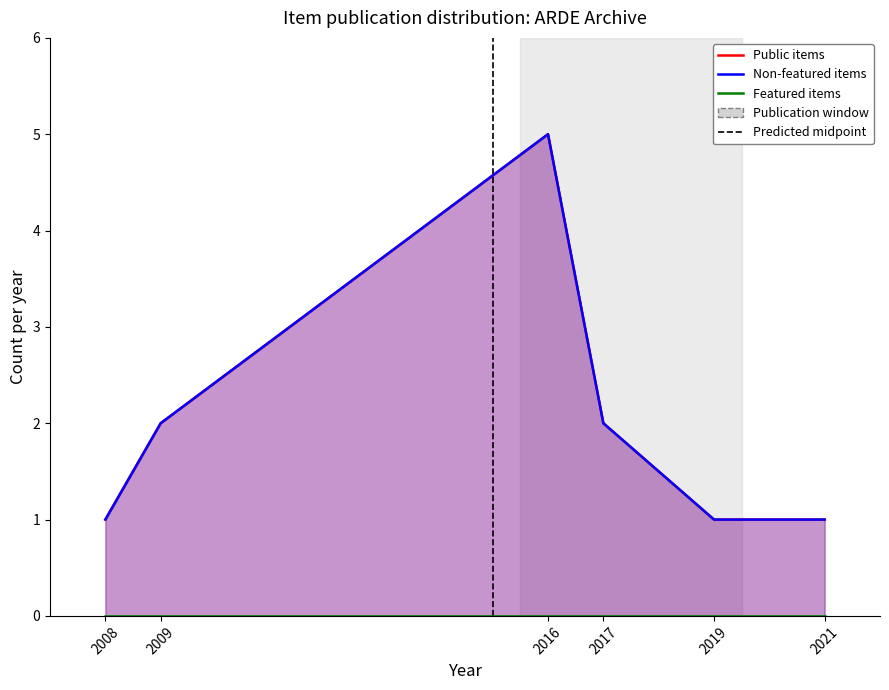

Rank the categories by Public items value from lowest to highest.

2008, 2019, 2021, 2009, 2017, 2016